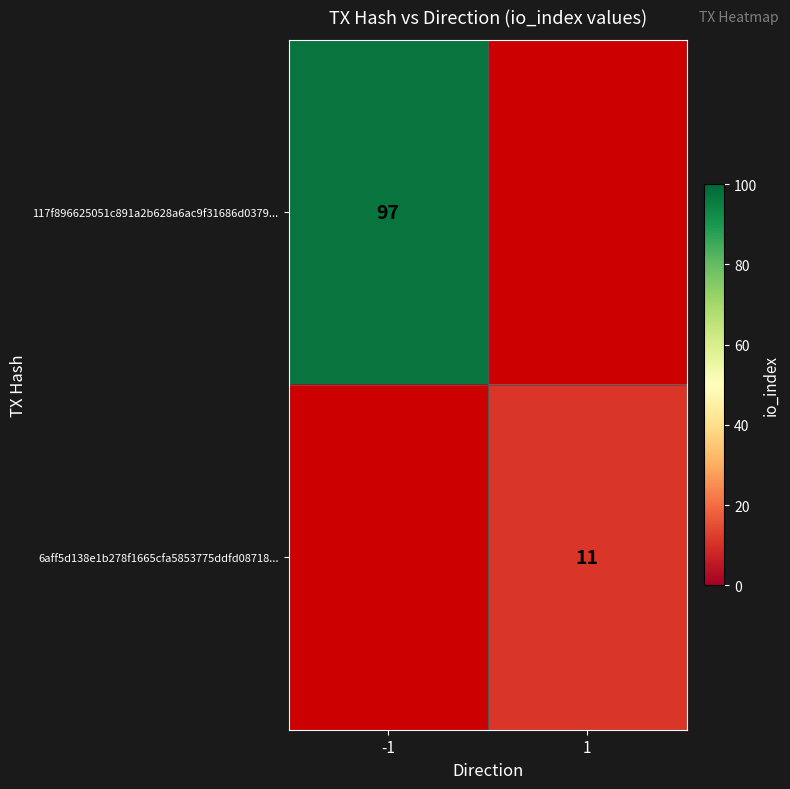

The 117f896625051c891a2b628a6ac9f31686d0379... series shows -50 at 1. True or false?

False